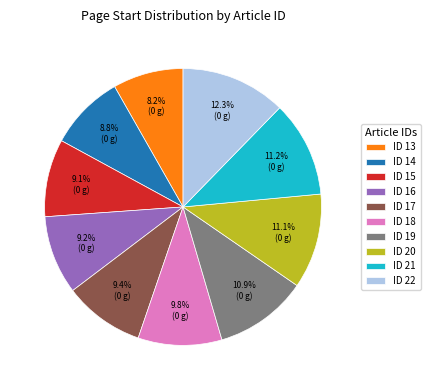

Does any single category account for the majority?

No